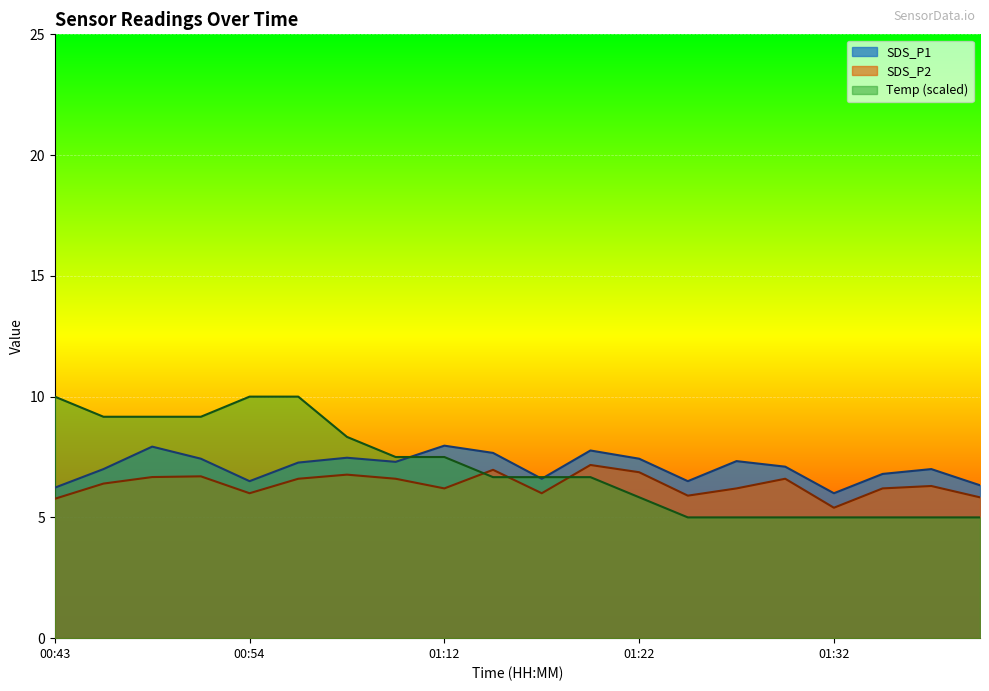

What is the sum of the Temp values at 01:25 and 00:56?

15.0